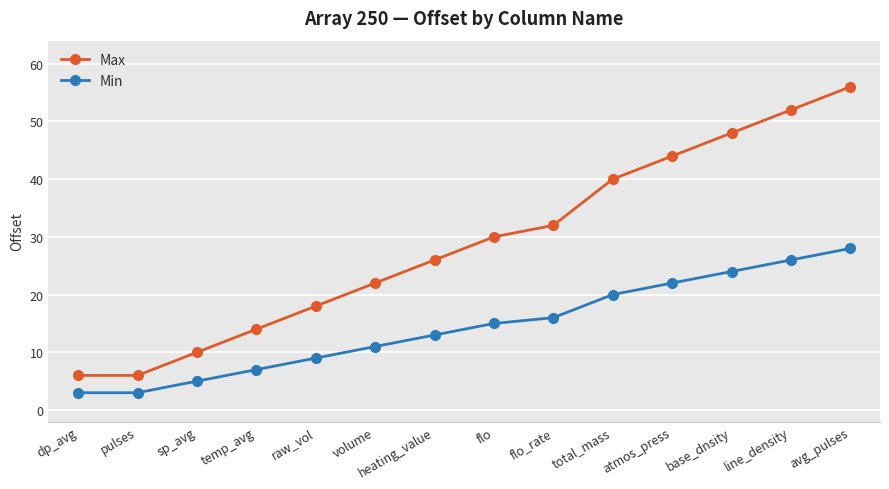

How many lines are shown in the chart?

2